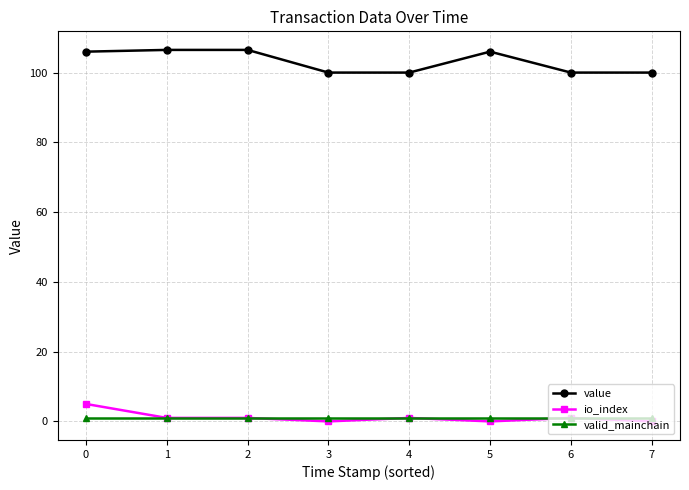

True or false: valid_mainchain and value cross at least once.

False